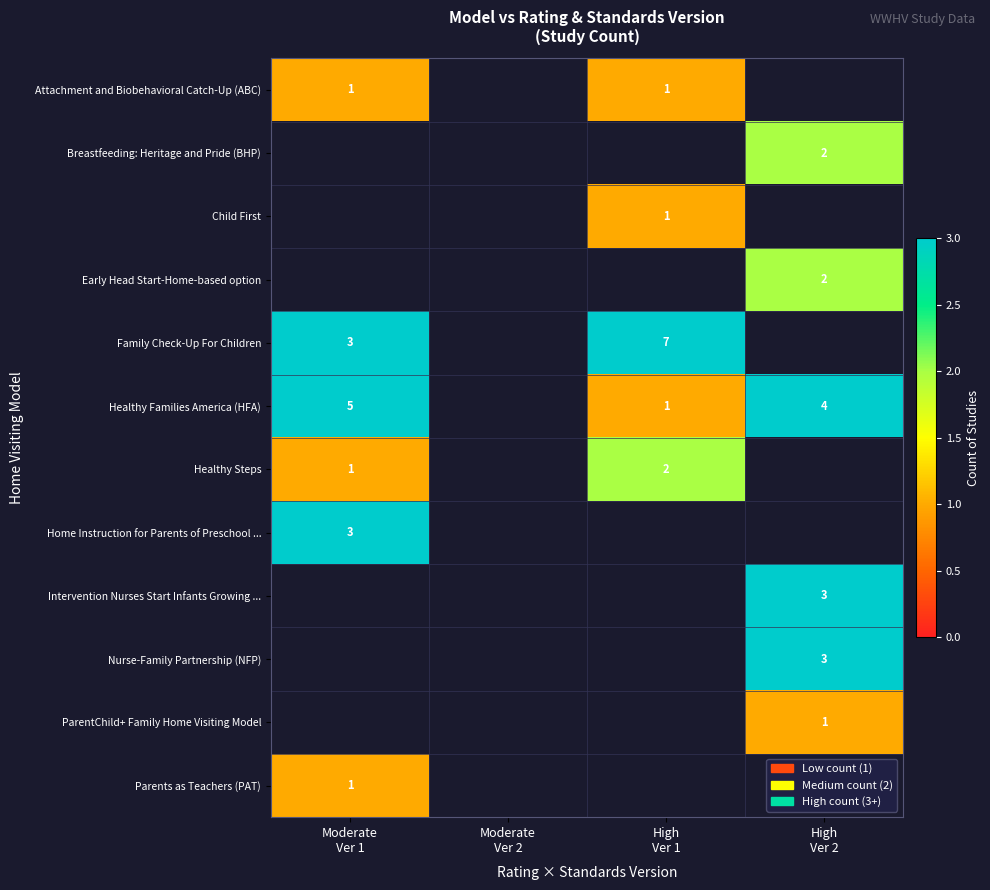

What is the lowest value of the Parents as Teachers (PAT) series?

1.0